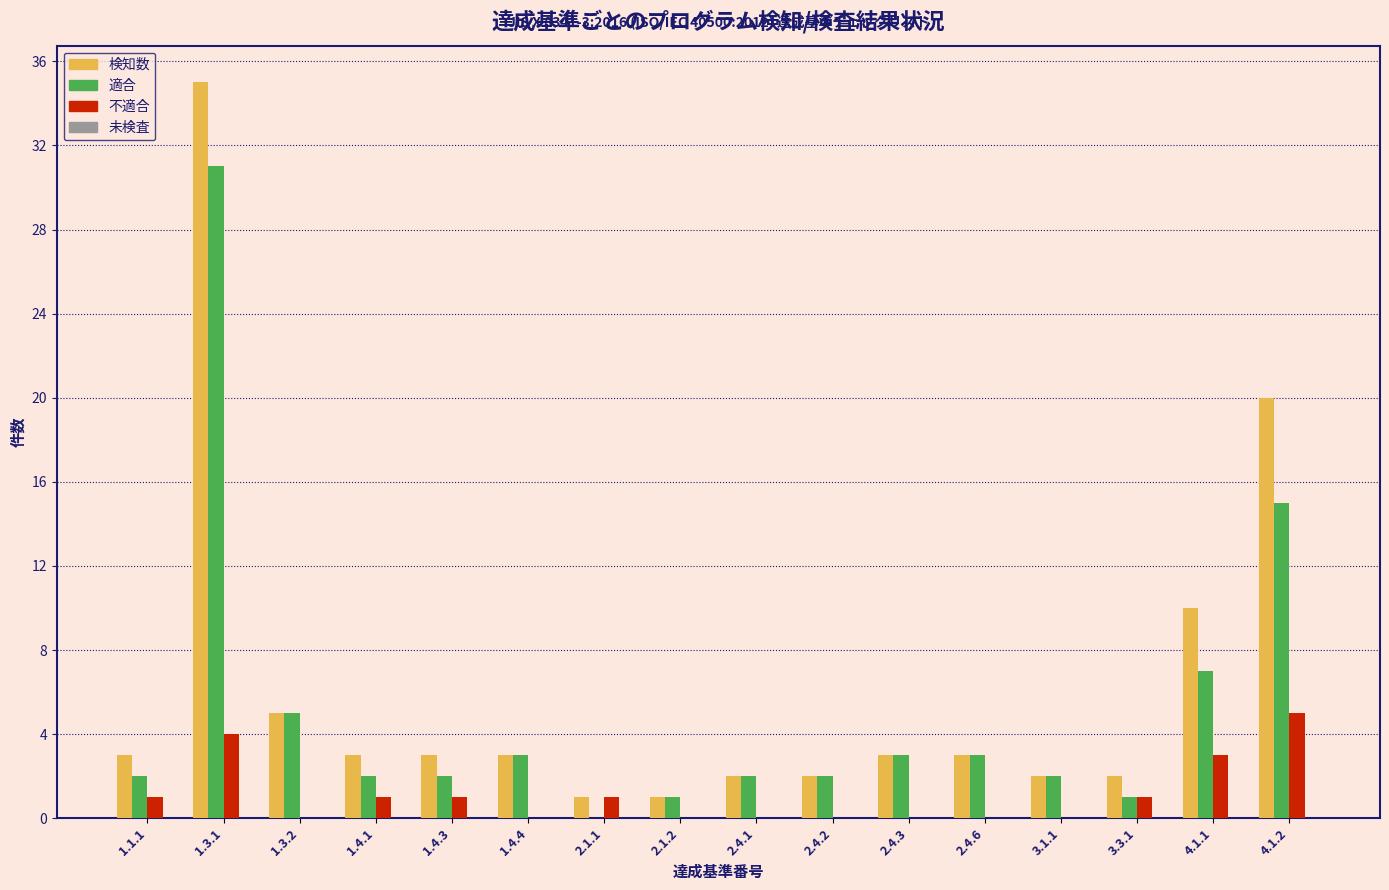

The 適合 series shows 3 at 2.4.6. True or false?

True